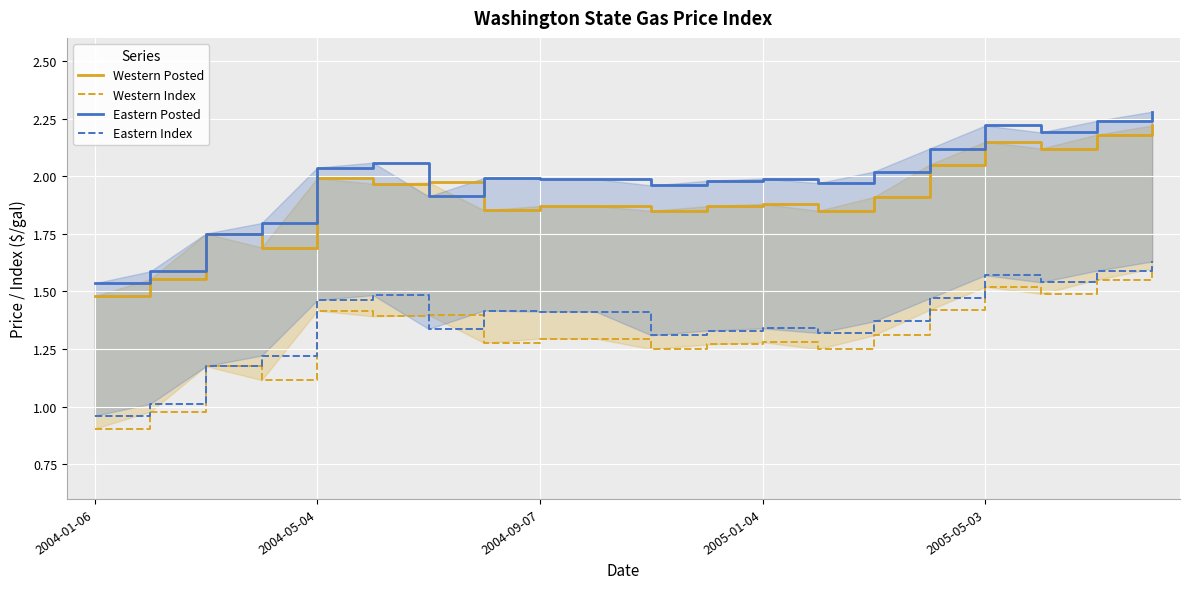

What is the difference between the Eastern Posted values at 2005-05-03 and 15?

0.1